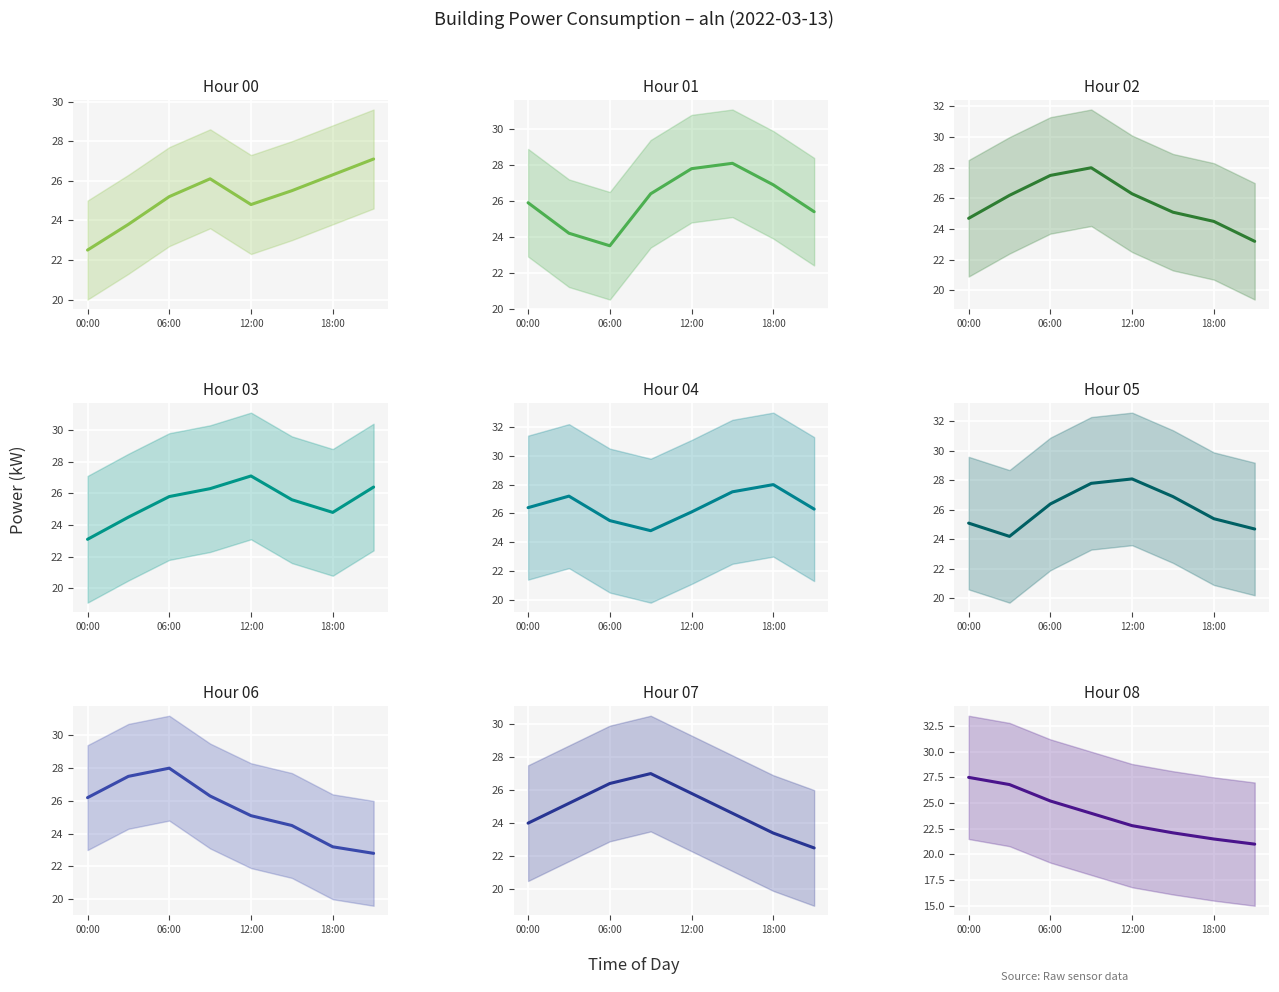

What is the average value?

23.9